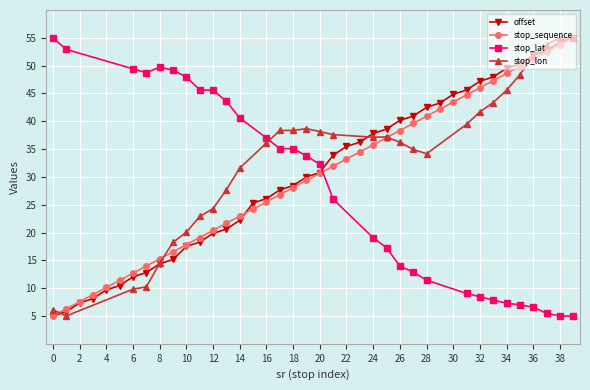

Which label corresponds to the largest value in the chart?

39